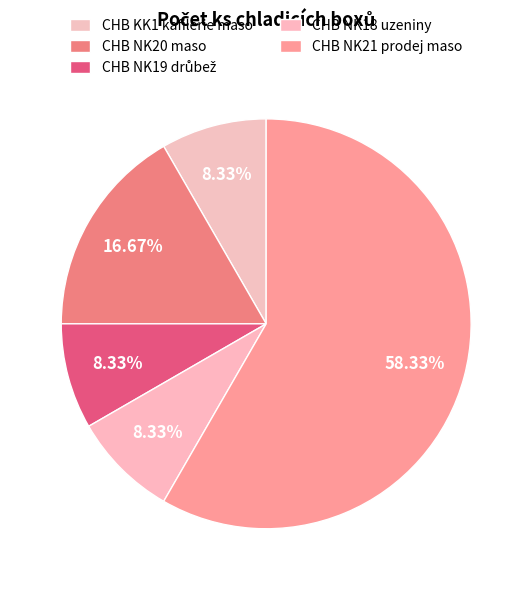

How many slices are in this pie chart?

5